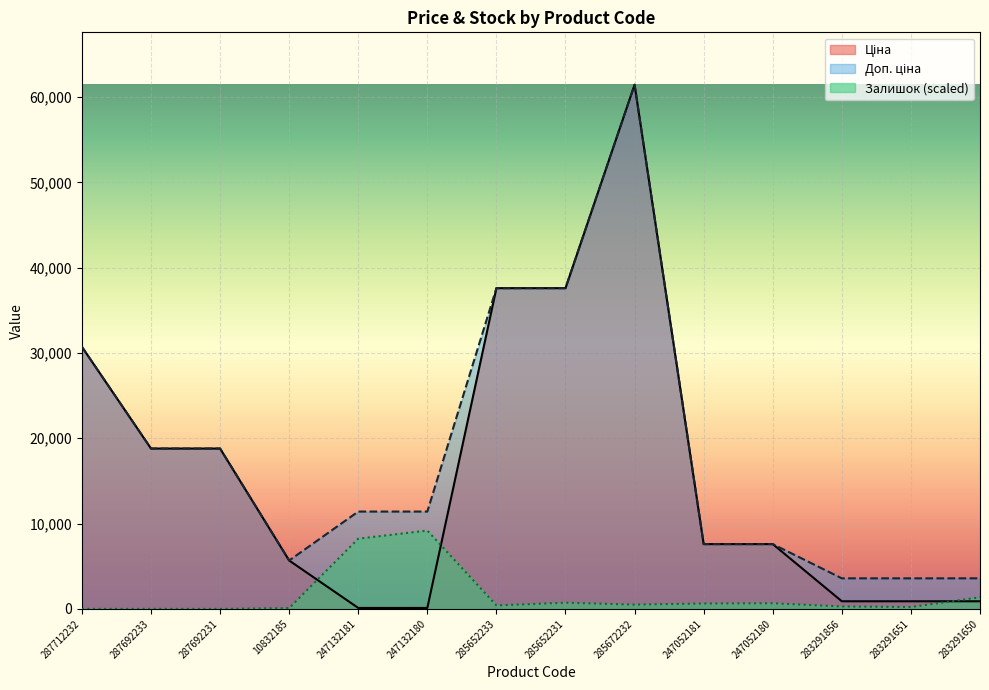

What is the difference between the highest and lowest values at 247132180?

11295.9